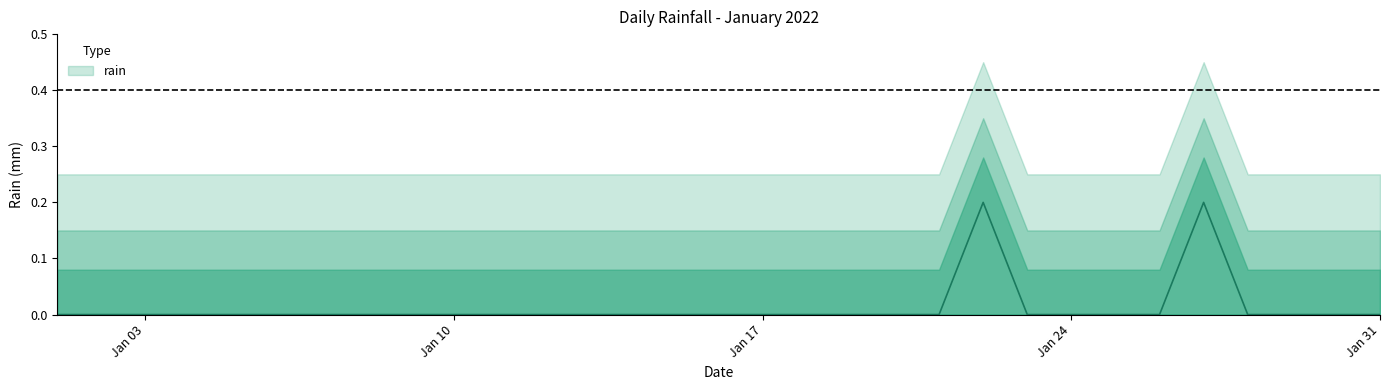

Between 2022-01-11 and 2022-01-22, which is larger?

2022-01-22